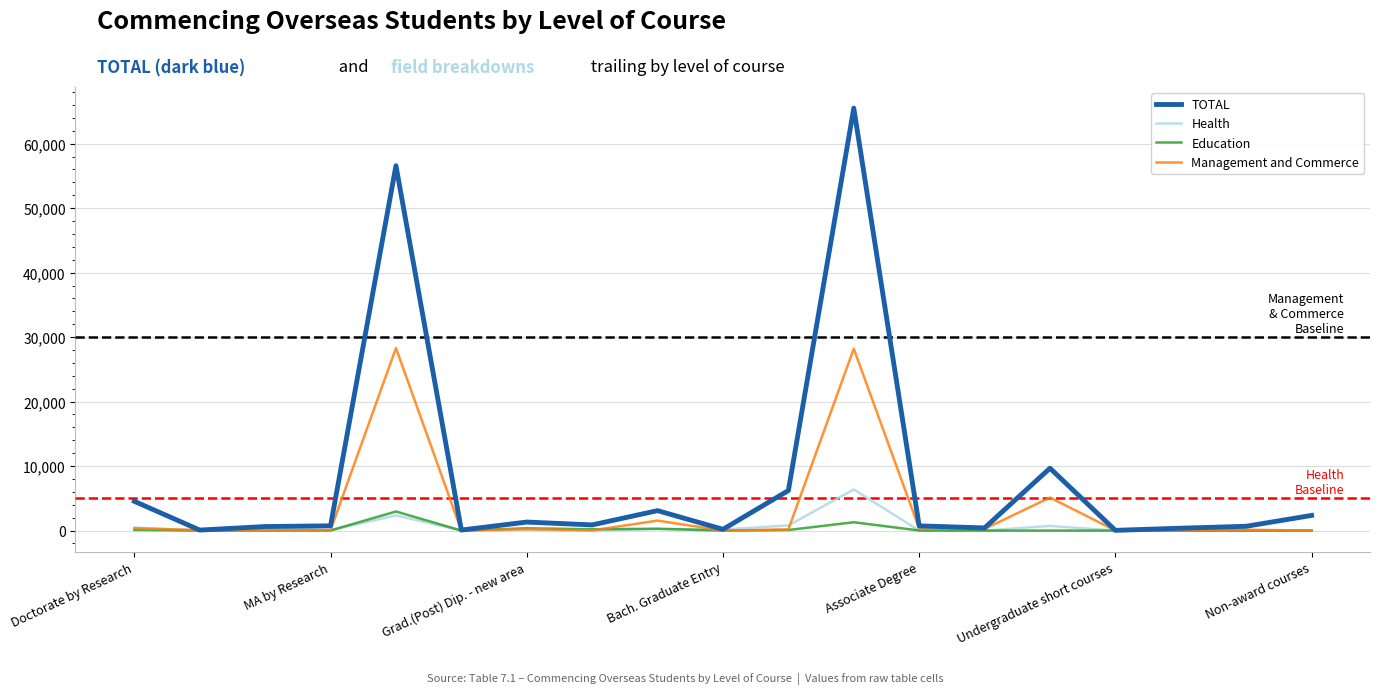

Which series has the largest range (max minus min)?

TOTAL